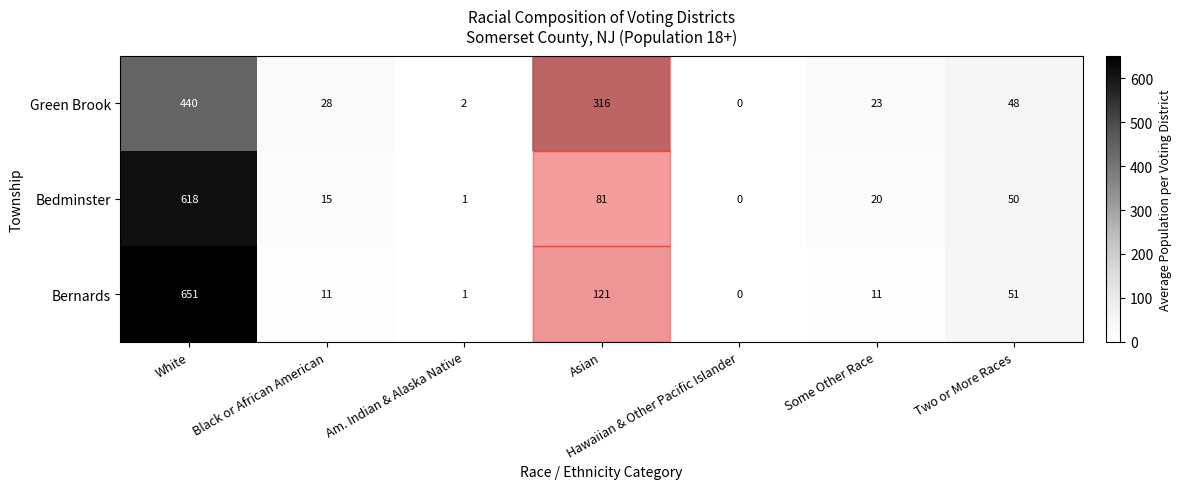

What is the sum of all Bernards values?

846